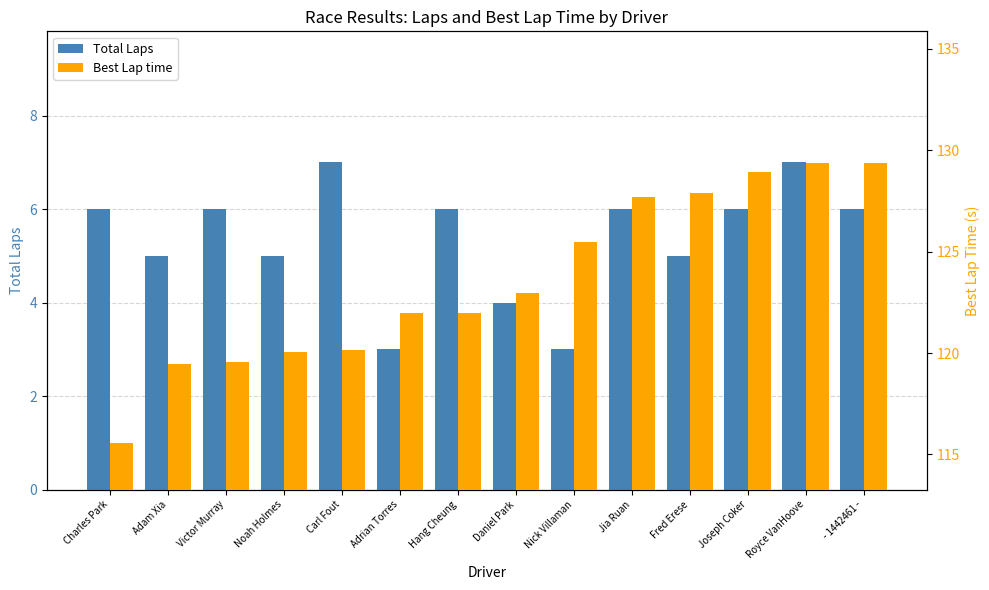

How many values in the Best Lap time series are below 122?

7